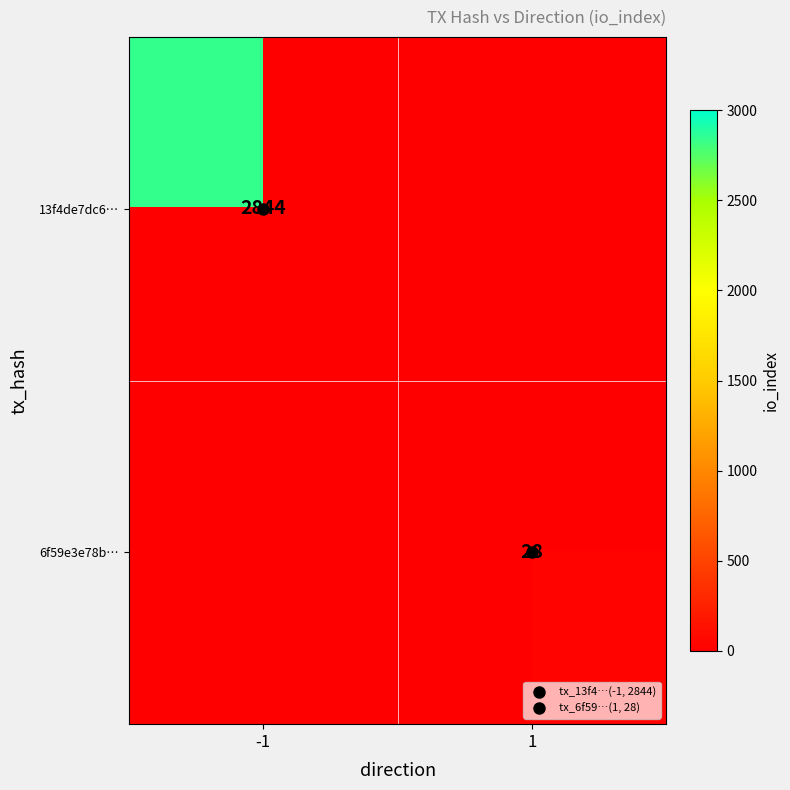

How many distinct data groups are displayed?

2